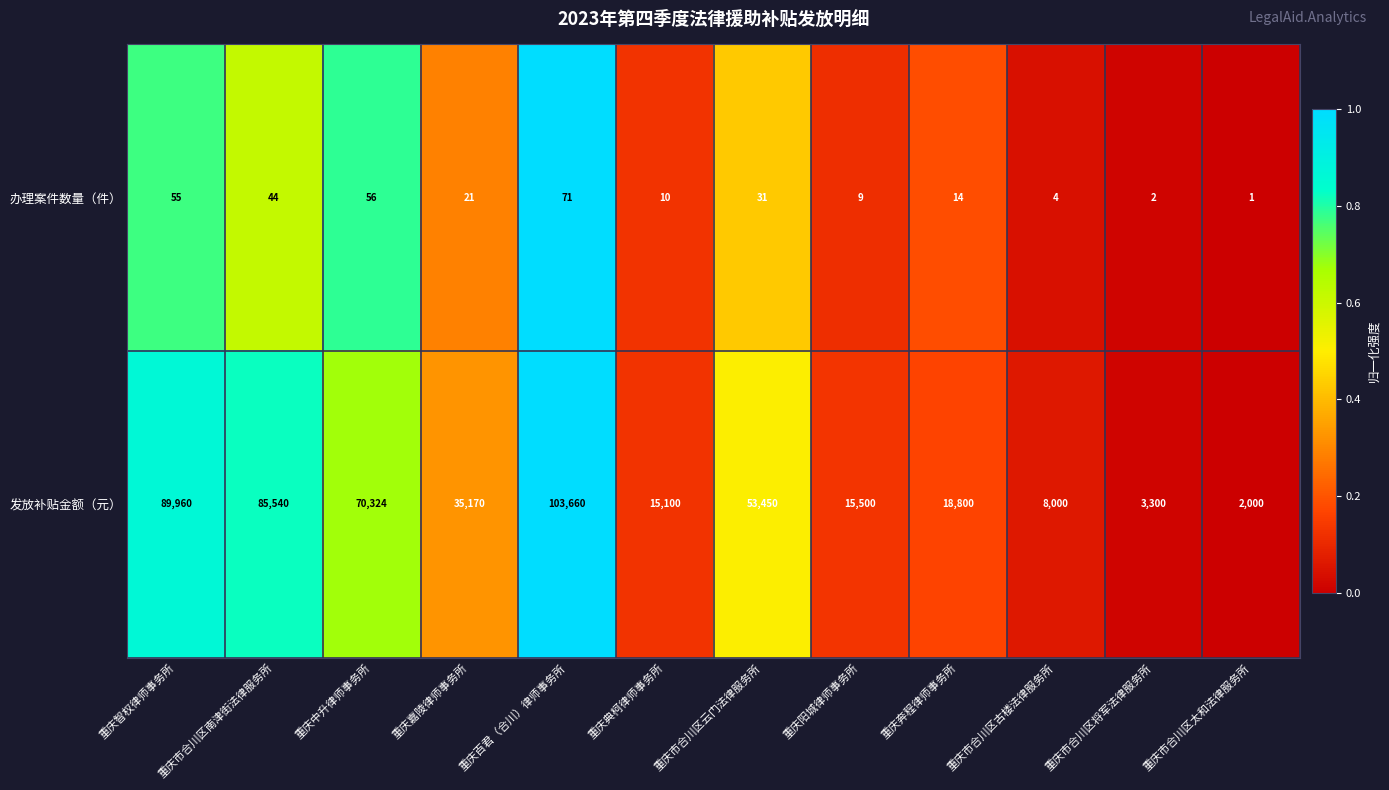

Which label corresponds to the largest value in the chart?

重庆百君（合川）律师事务所